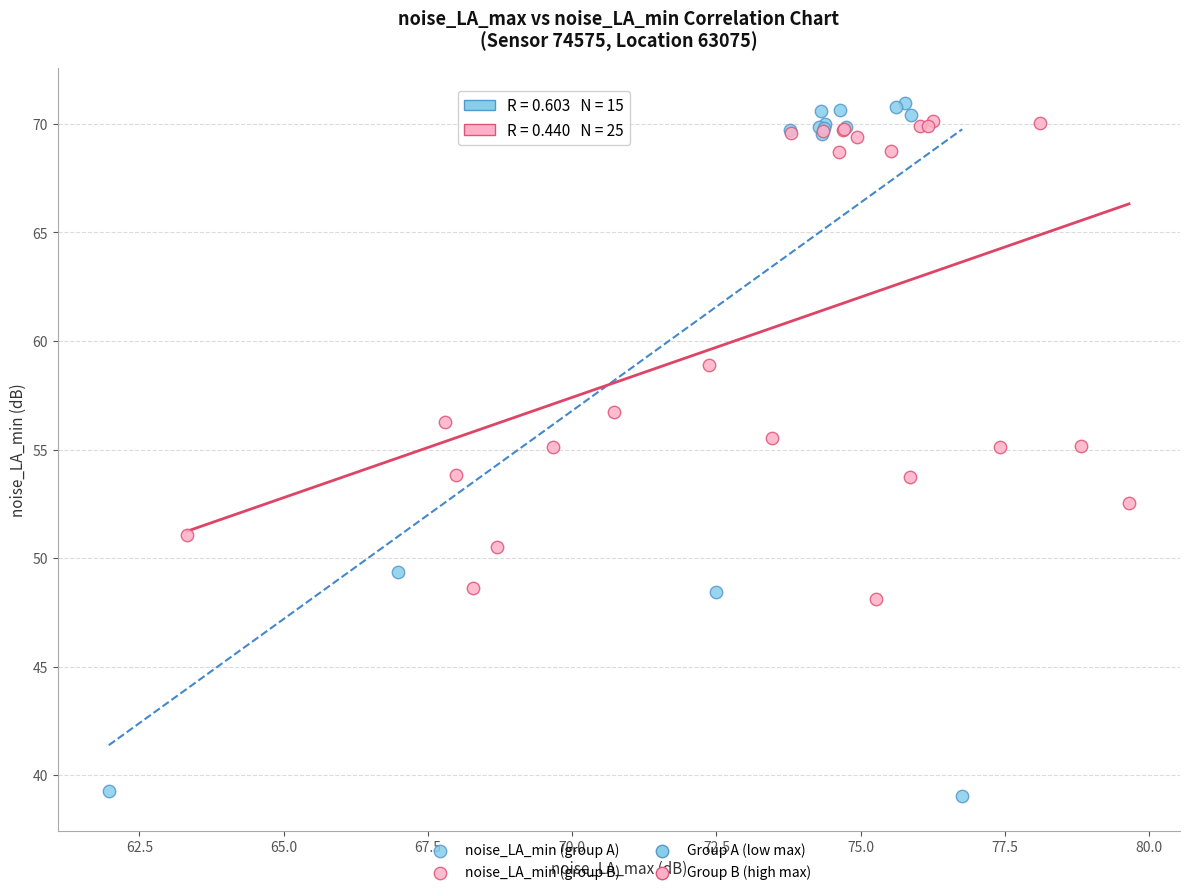

Which series has the widest spread of Y values?

noise_LA_min (group A)